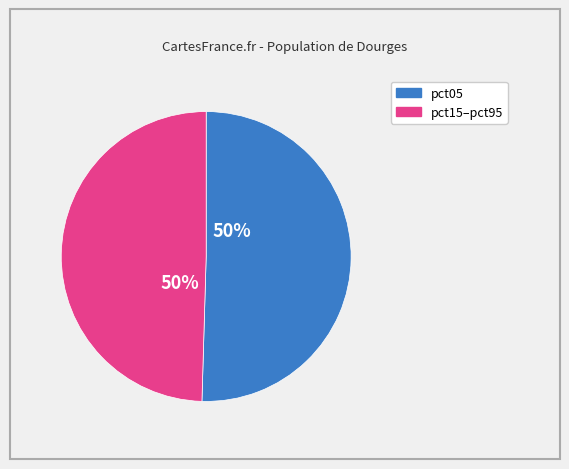

To the nearest percent, what is the average slice percentage?

50%